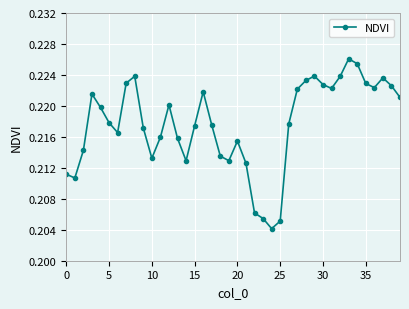

How many values are between 0 and 1?

40